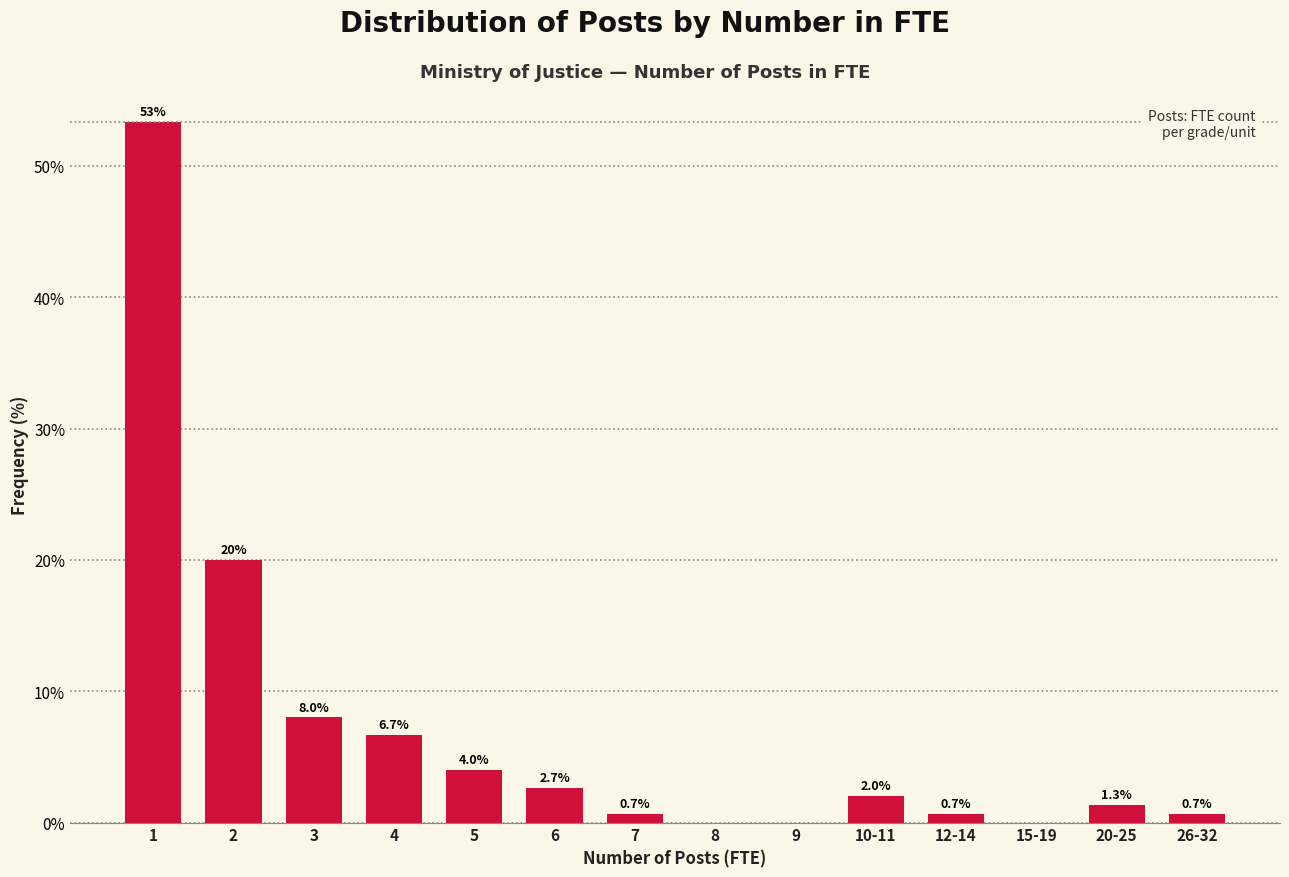

Reading left to right, list all the values displayed in this chart.

1=53.3	2=20.0	3=8.0	4=6.7	5=4.0	6=2.7	7=0.7	8=0.0	9=0.0	10-11=2.0	12-14=0.7	15-19=0.0	20-25=1.3	26-32=0.7